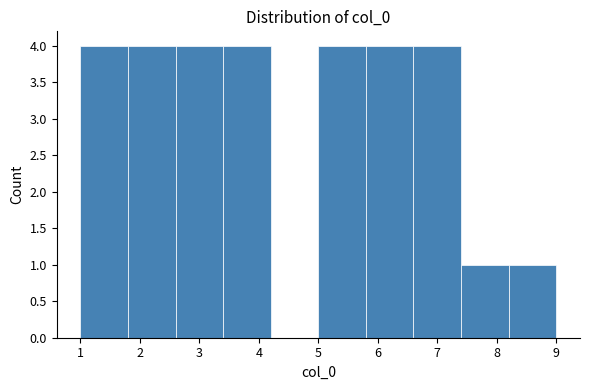

Reading left to right, transcribe this chart: for each bar, give the range it covers on the x-axis and its height. The values are not printed on the chart, so give them approximately, as read against the axis.

1.0 to 1.8: 4
1.8 to 2.6: 4
2.6 to 3.4: 4
3.4 to 4.2: 4
4.2 to 5.0: 0
5.0 to 5.8: 4
5.8 to 6.6: 4
6.6 to 7.4: 4
7.4 to 8.2: 1
8.2 to 9.0: 1